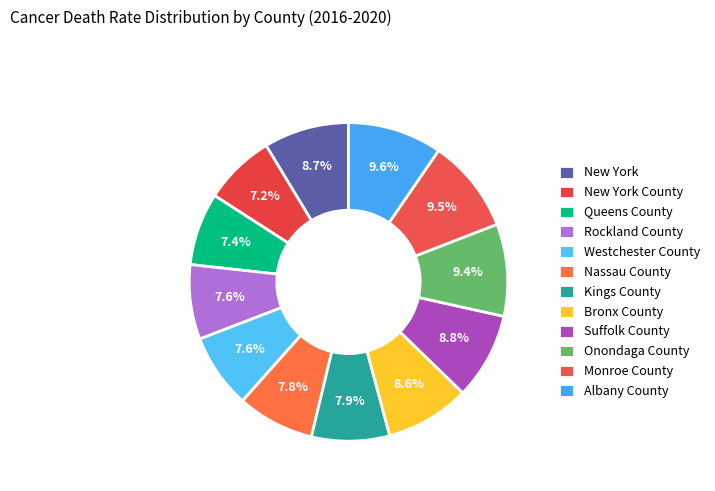

How many segments does this pie chart have?

12